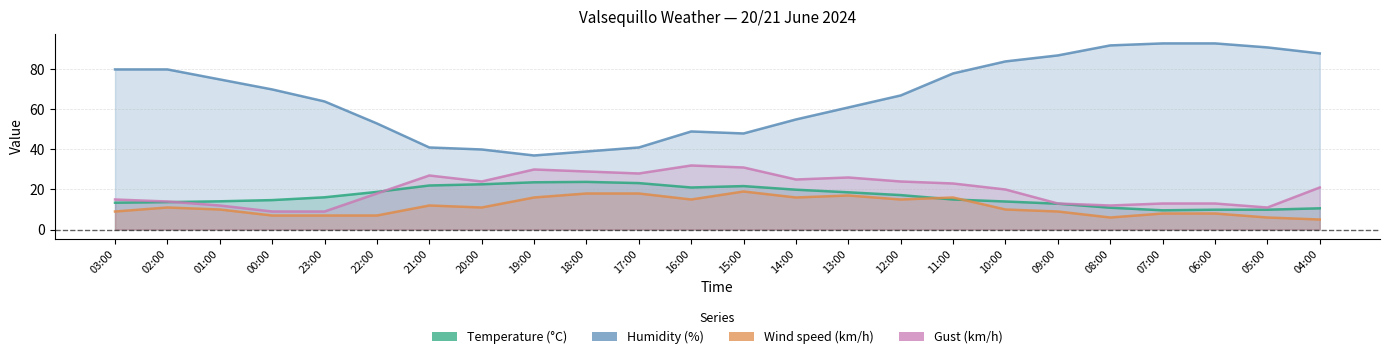

True or false: Humidity (%) and Gust (km/h) intersect in this chart.

False